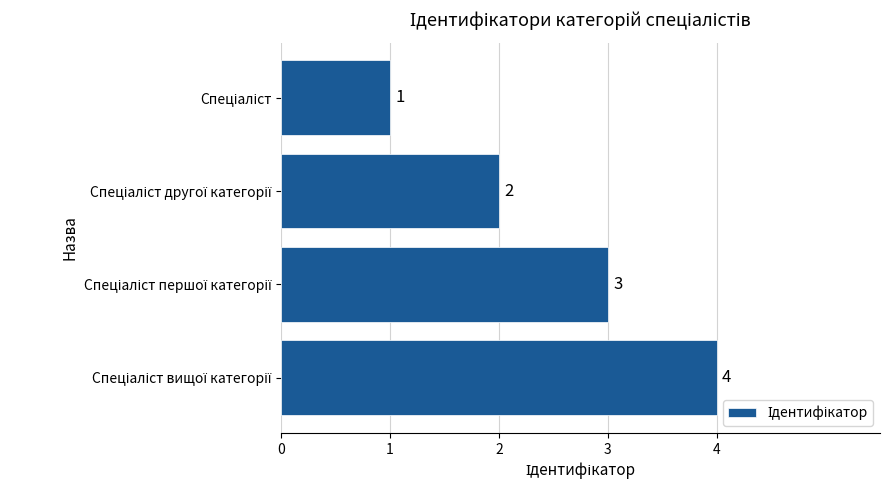

How many values are between 2 and 4?

3